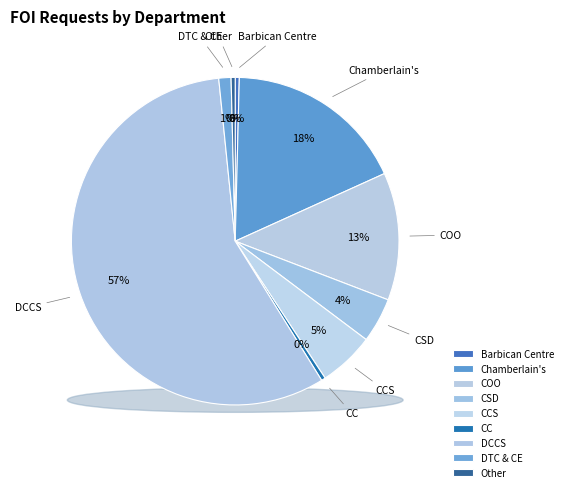

What percentage is NOT represented by DCCS?

42.8%